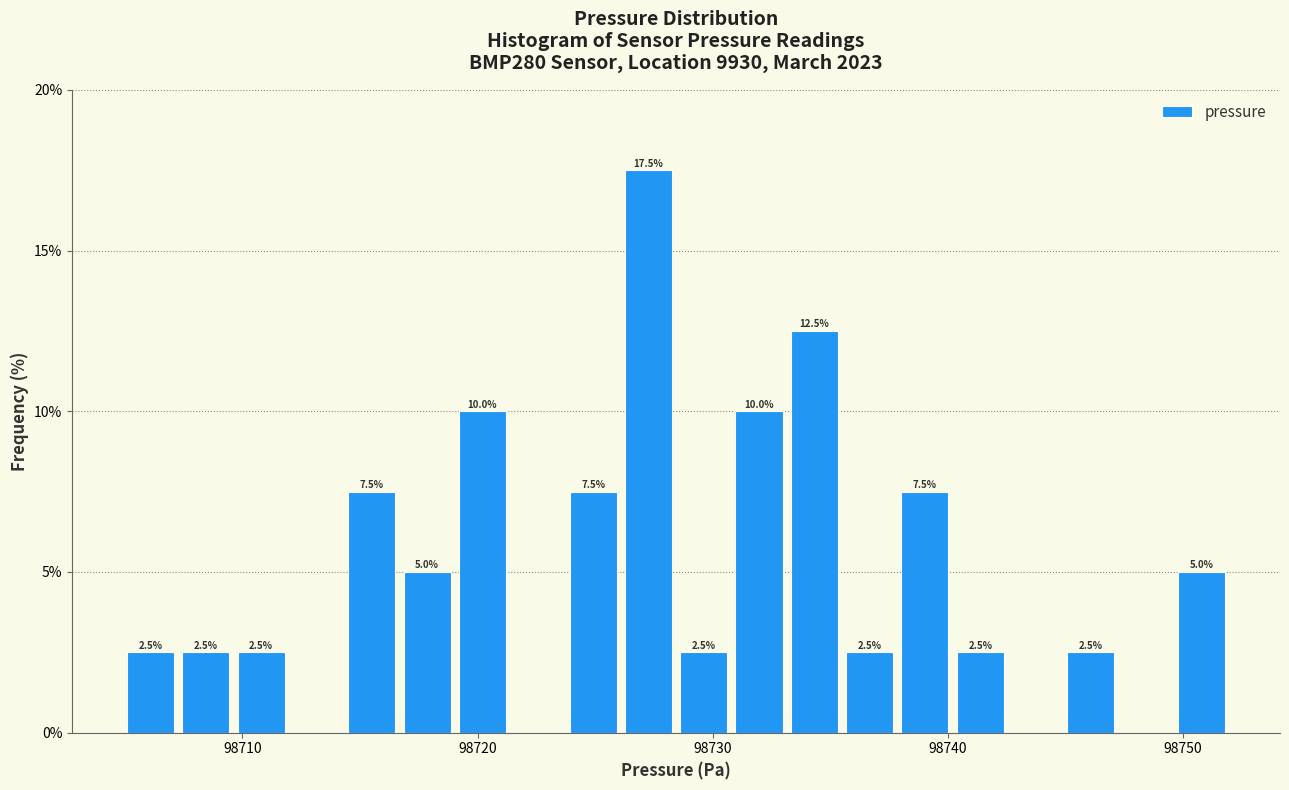

Around what value on the x-axis is the tallest bar? Give the approximate position of its centre, as read against the axis.

98727